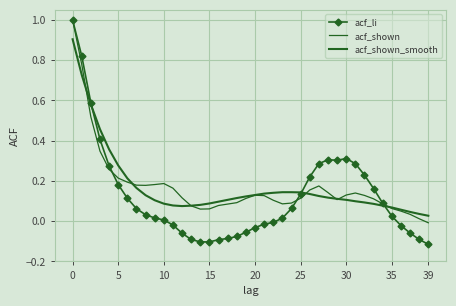

What is the maximum value shown in the chart?

1.0